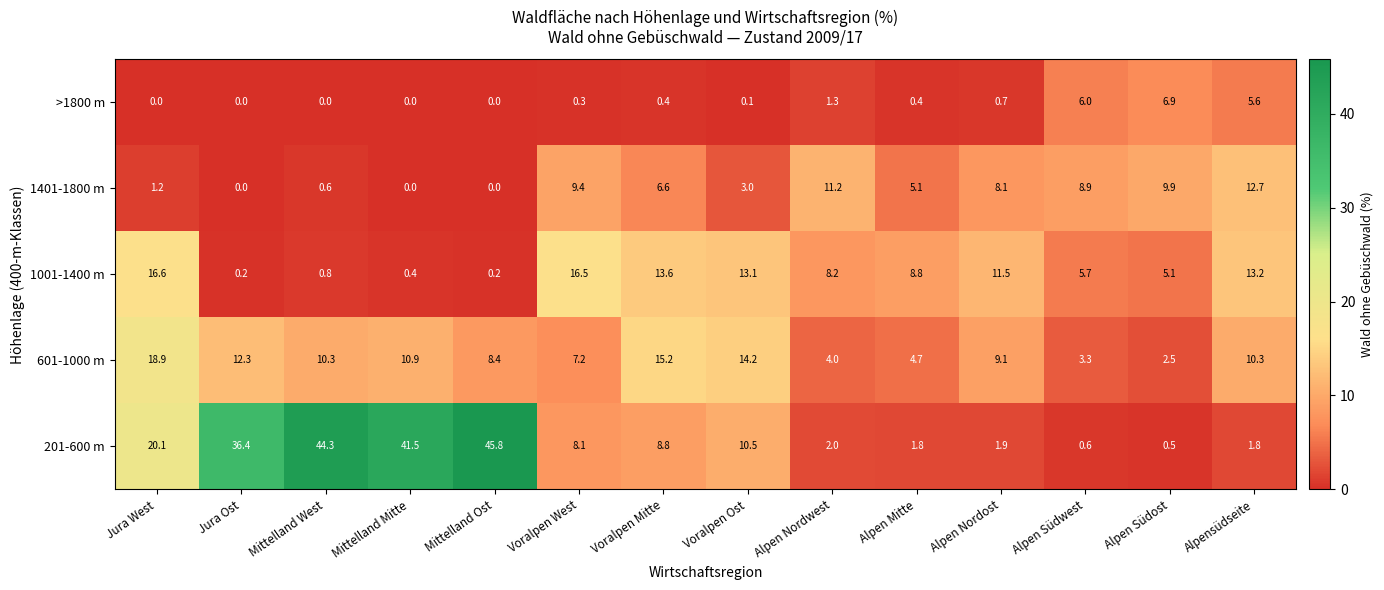

What is the sum of all 1401-1800 m values?

76.7